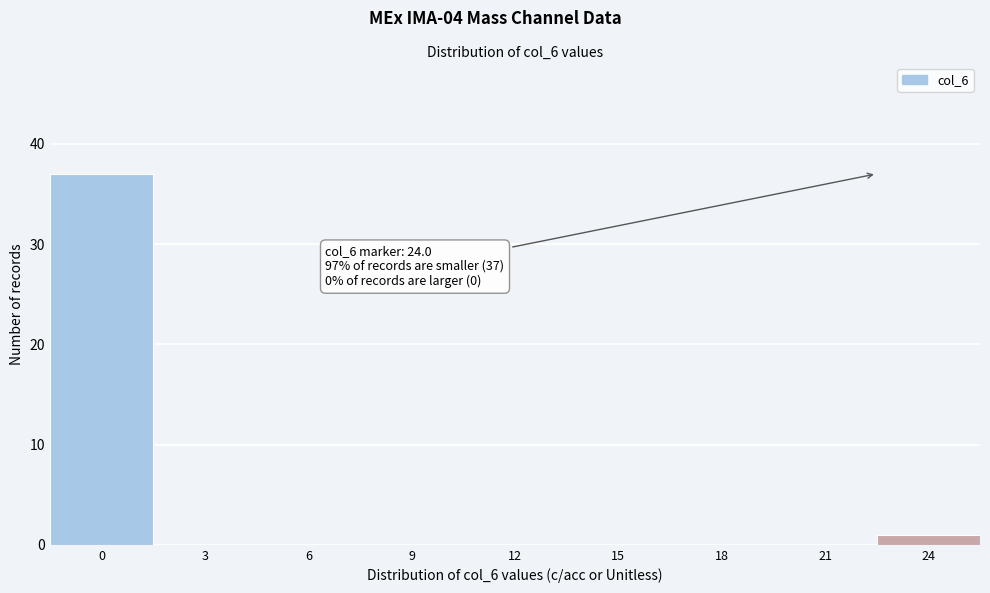

Reading left to right, extract all data points from this chart.

0=37	3=0	6=0	9=0	12=0	15=0	18=0	21=0	24=1